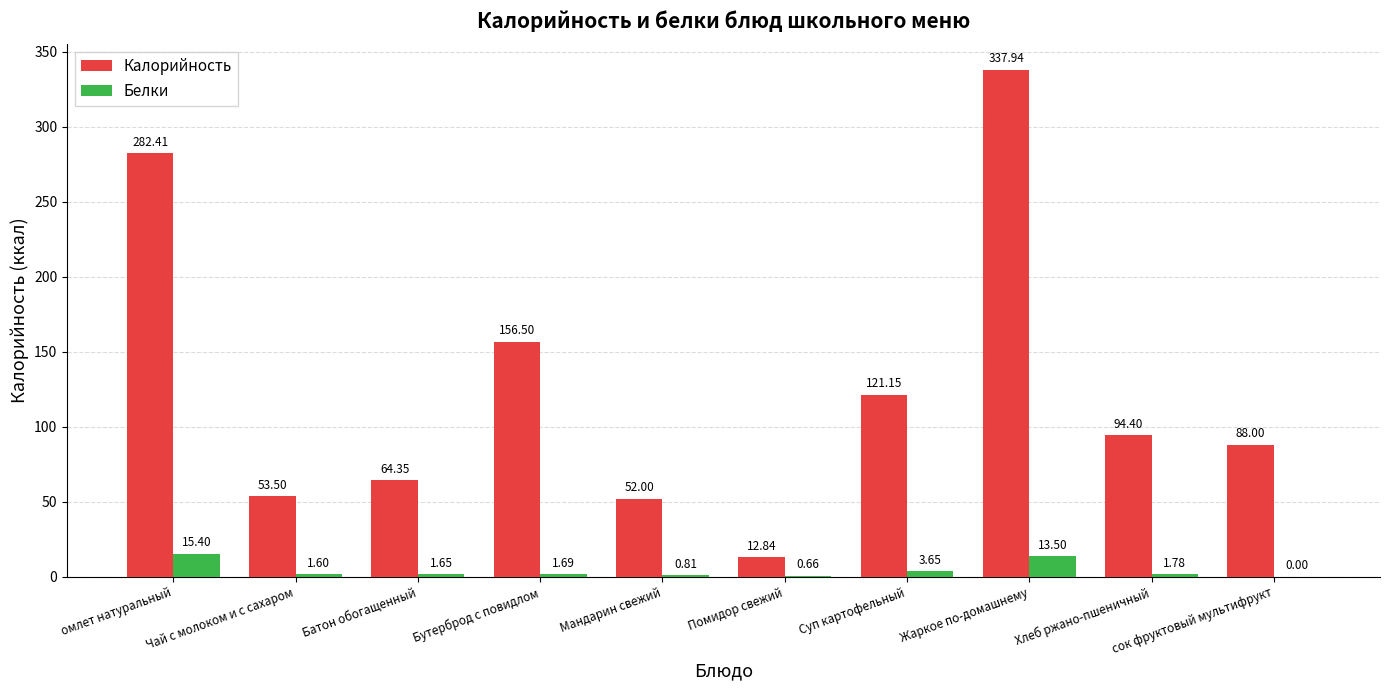

Between Помидор свежий and Суп картофельный, which series saw the biggest shift?

Калорийность